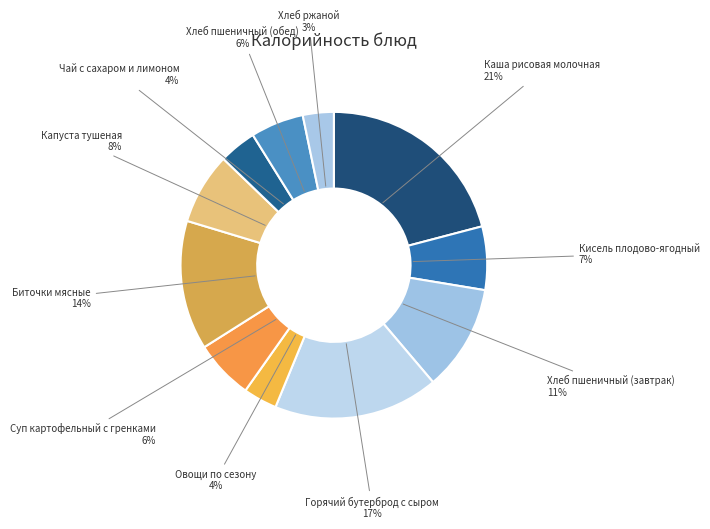

What is the largest slice in the pie chart?

Каша рисовая молочная